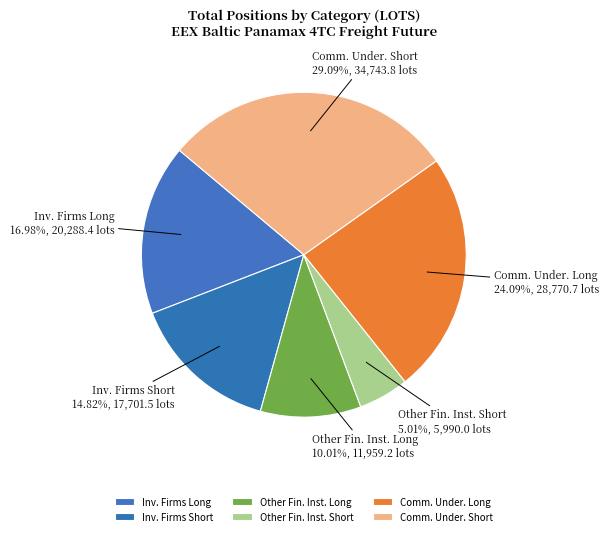

How many slices are in this pie chart?

6